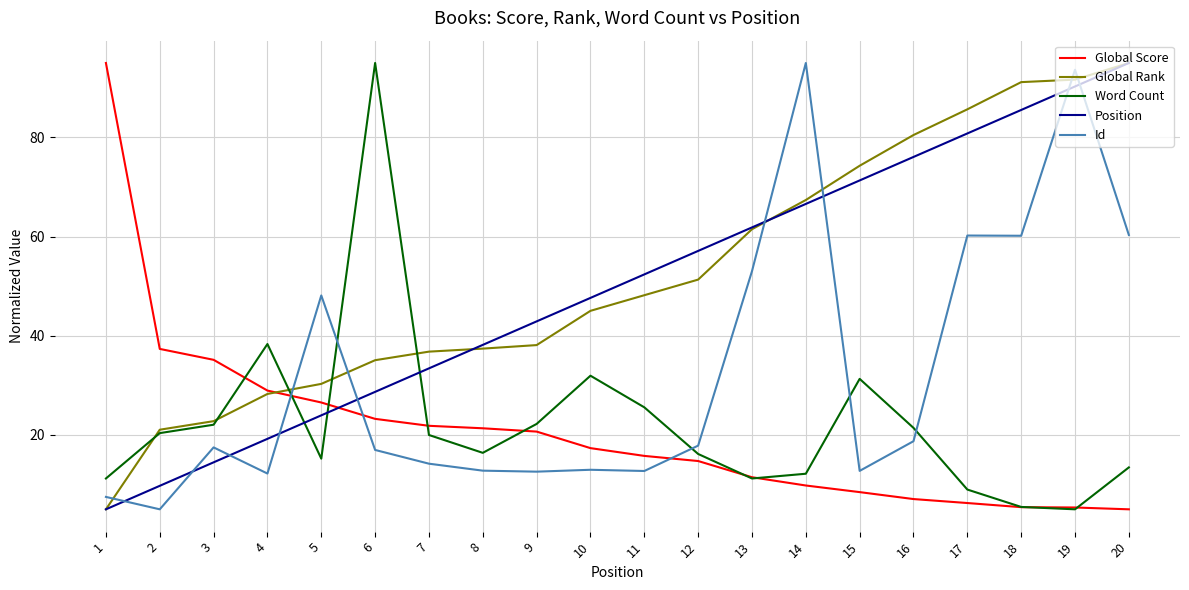

Where is Global Score nearest to the value 50?

2